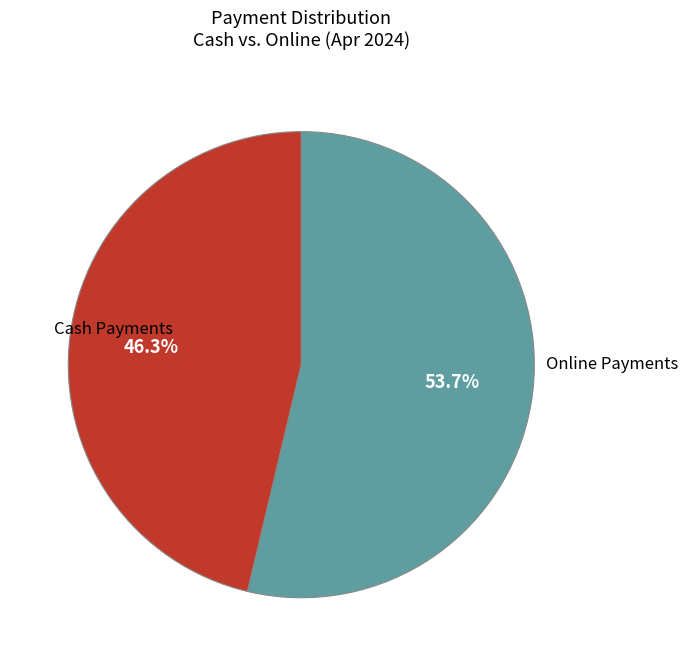

How many slices are in this pie chart?

2